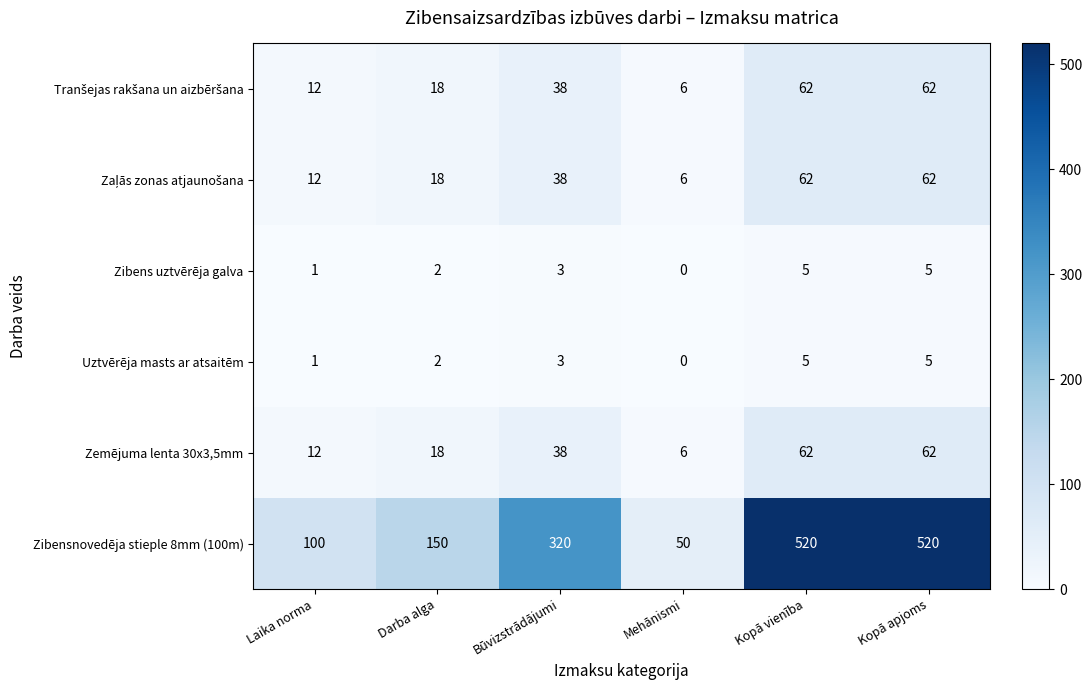

How many categories are shown in the chart?

6